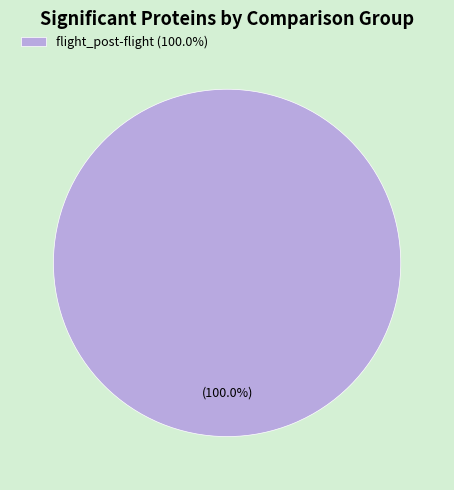

Does flight_post-flight (100.0%) represent more than half of the total?

Yes